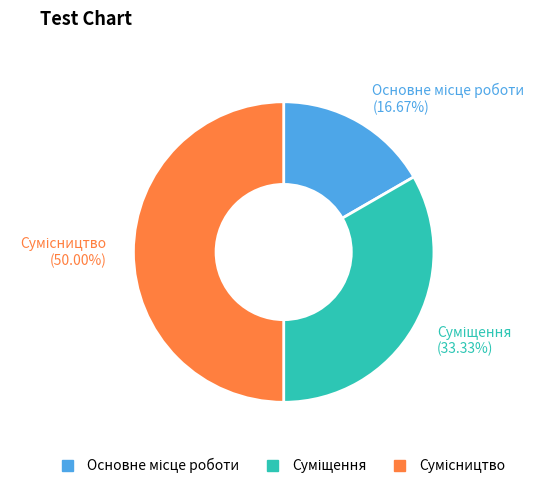

To the nearest percent, what portion does Основне місце роботи represent?

17%